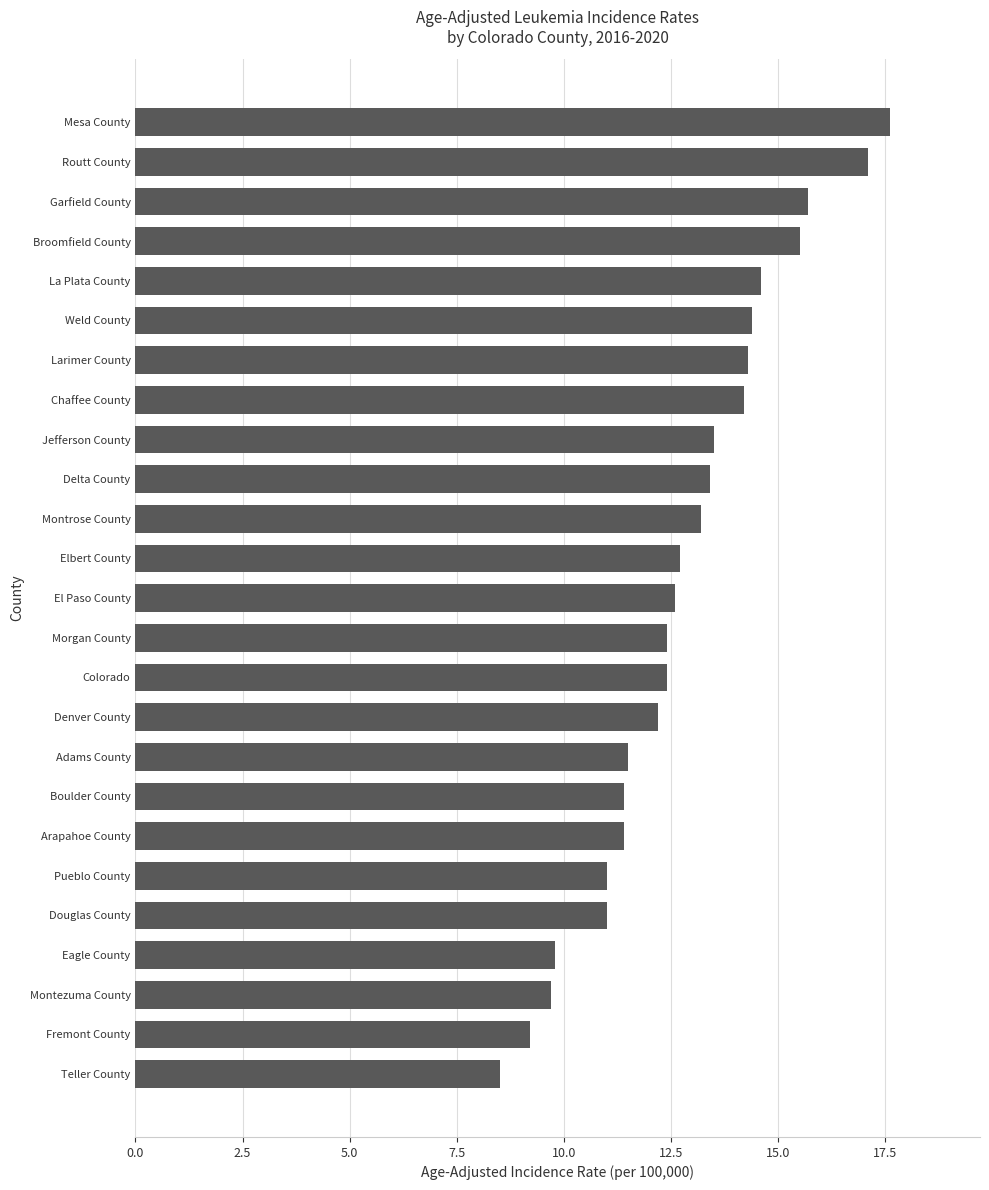

What is the change in value from Denver County to Delta County?

+1.2